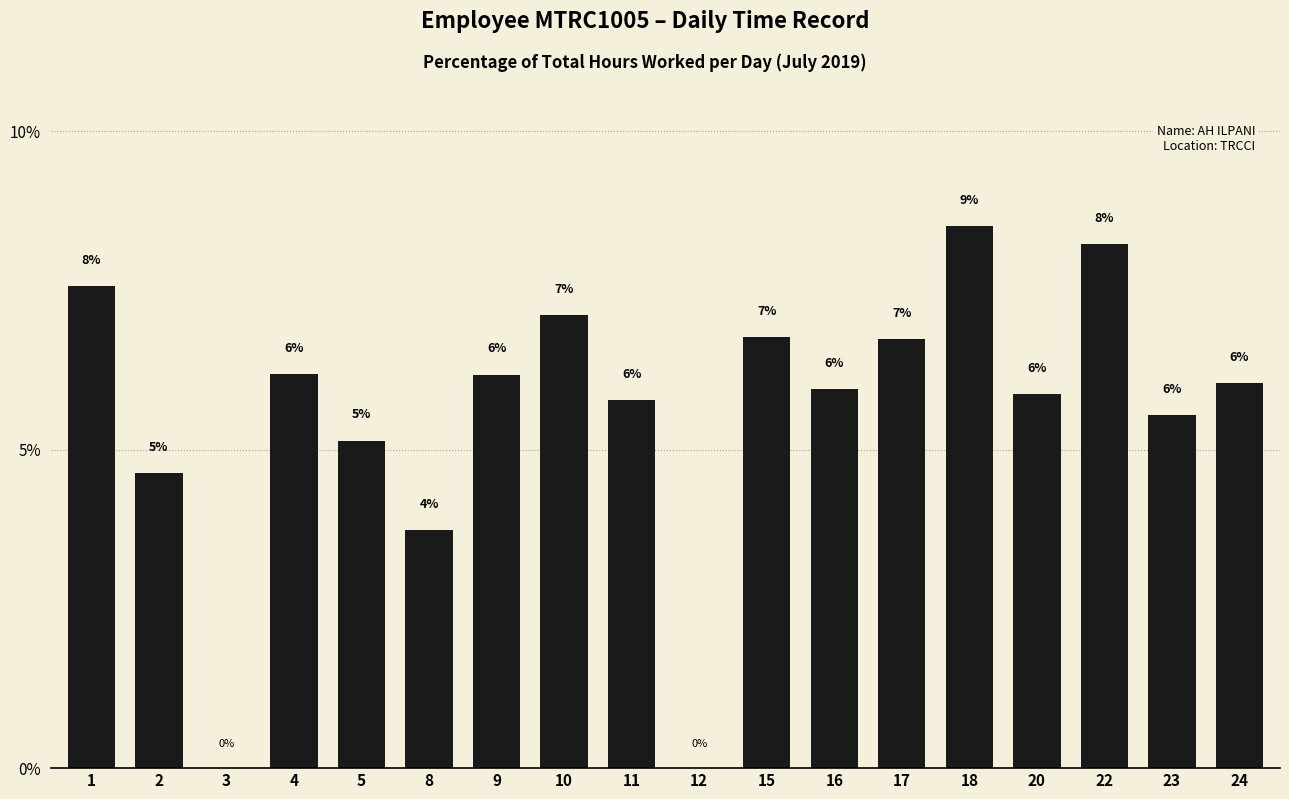

Which category has the highest value across all series?

18